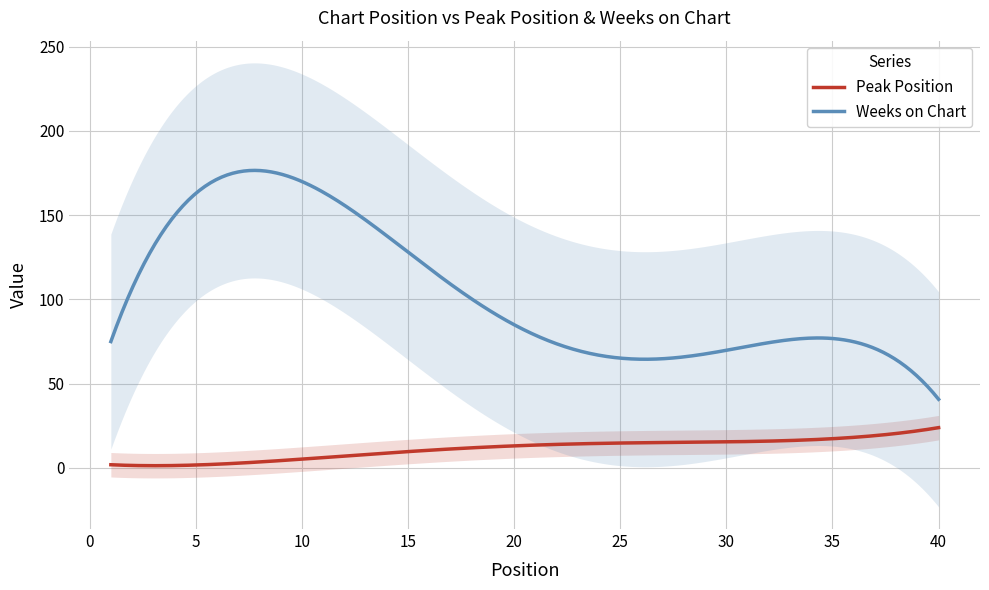

Which category has the lowest value across all series?

1